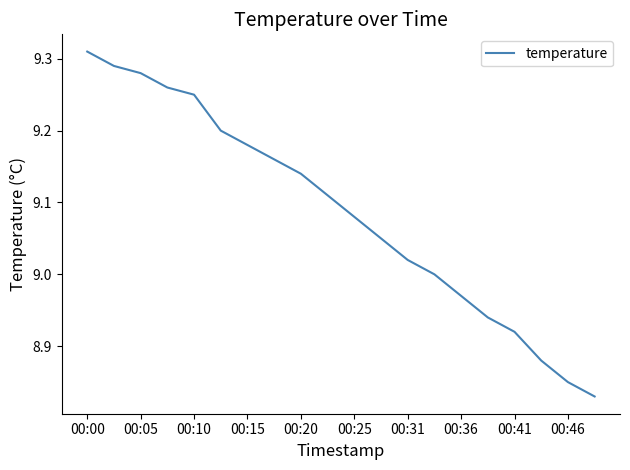

What is the difference between the maximum and minimum values?

0.5